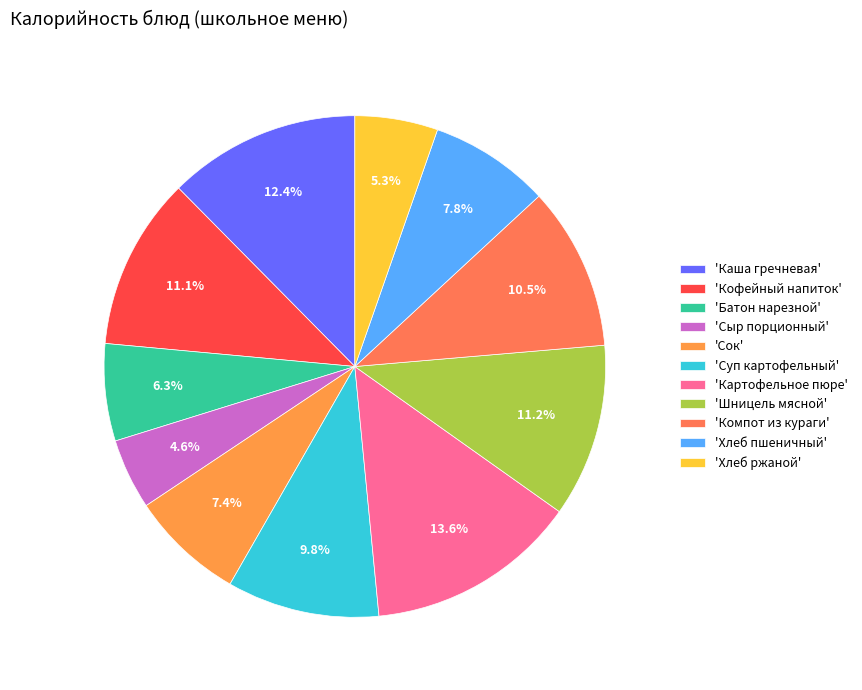

How many segments does this pie chart have?

11